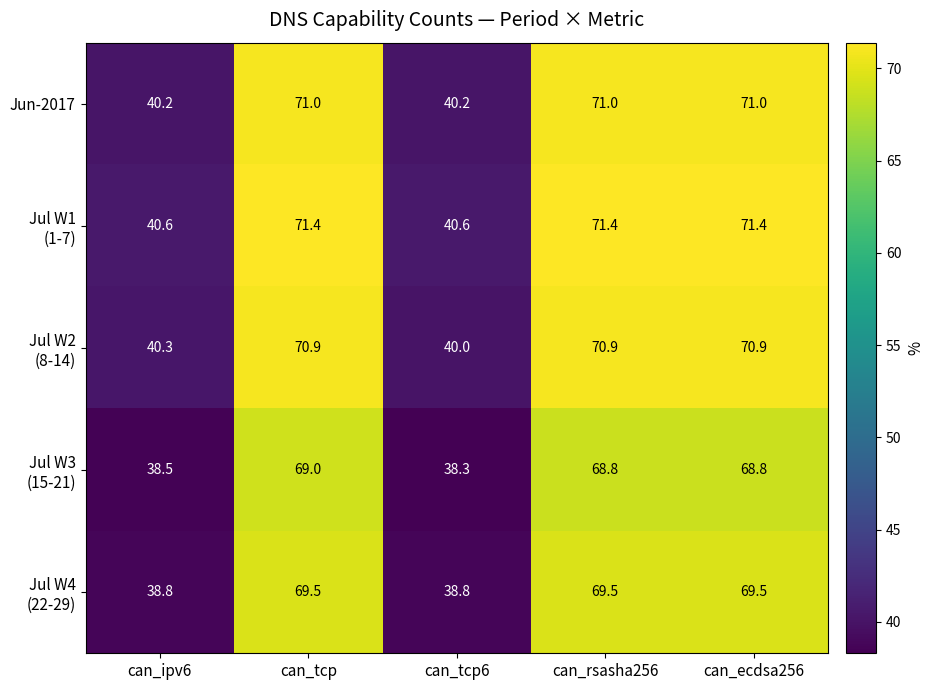

True or false: Jun-2017 has a value of 71.0 at can_ecdsa256.

True